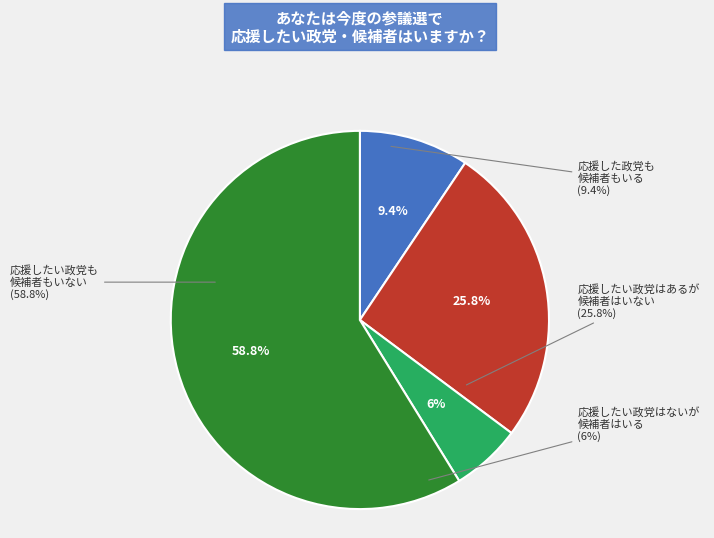

How many slices are in this pie chart?

4